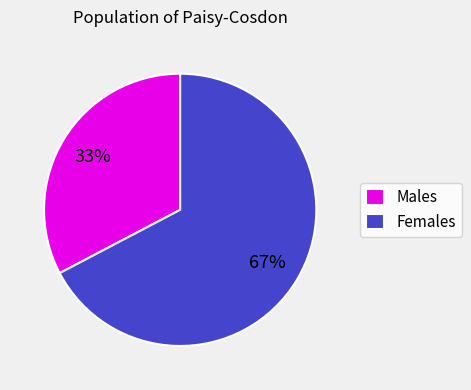

What percentage is the Females slice, to the nearest percent?

67%